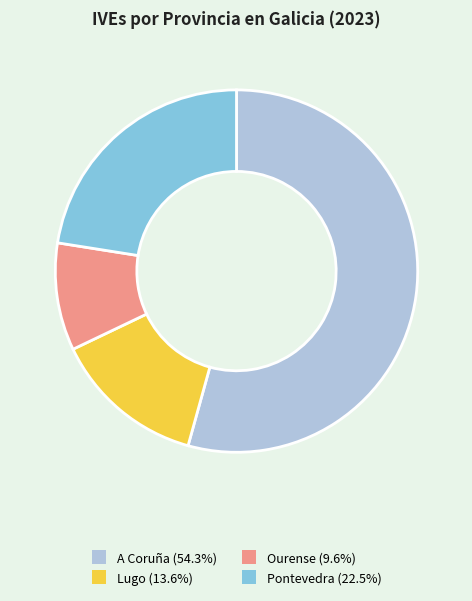

True or false: A Coruña accounts for 54% of the total.

True